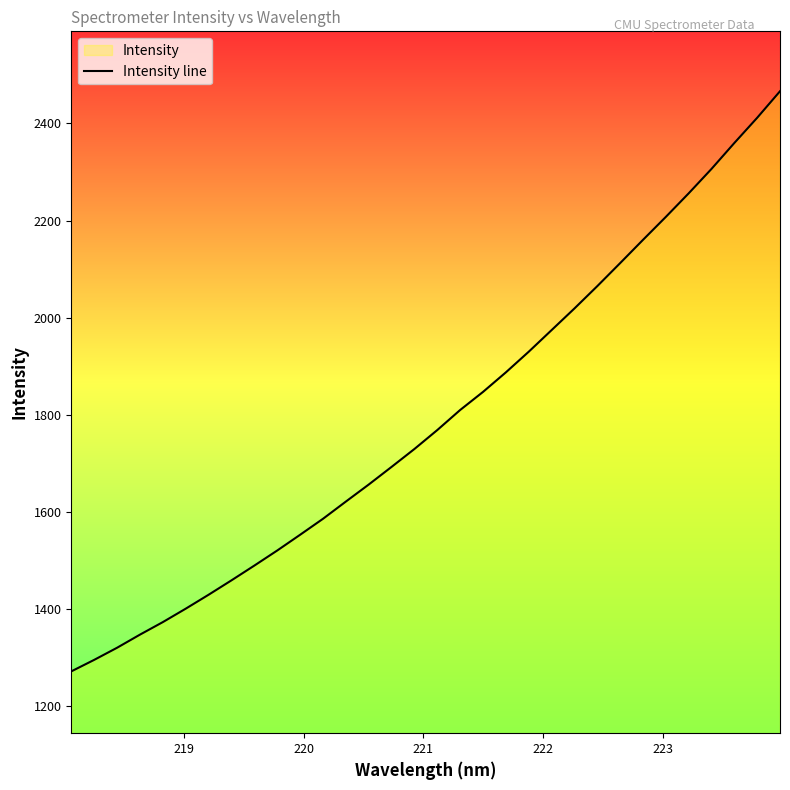

What is the maximum value shown in the chart?

2466.0